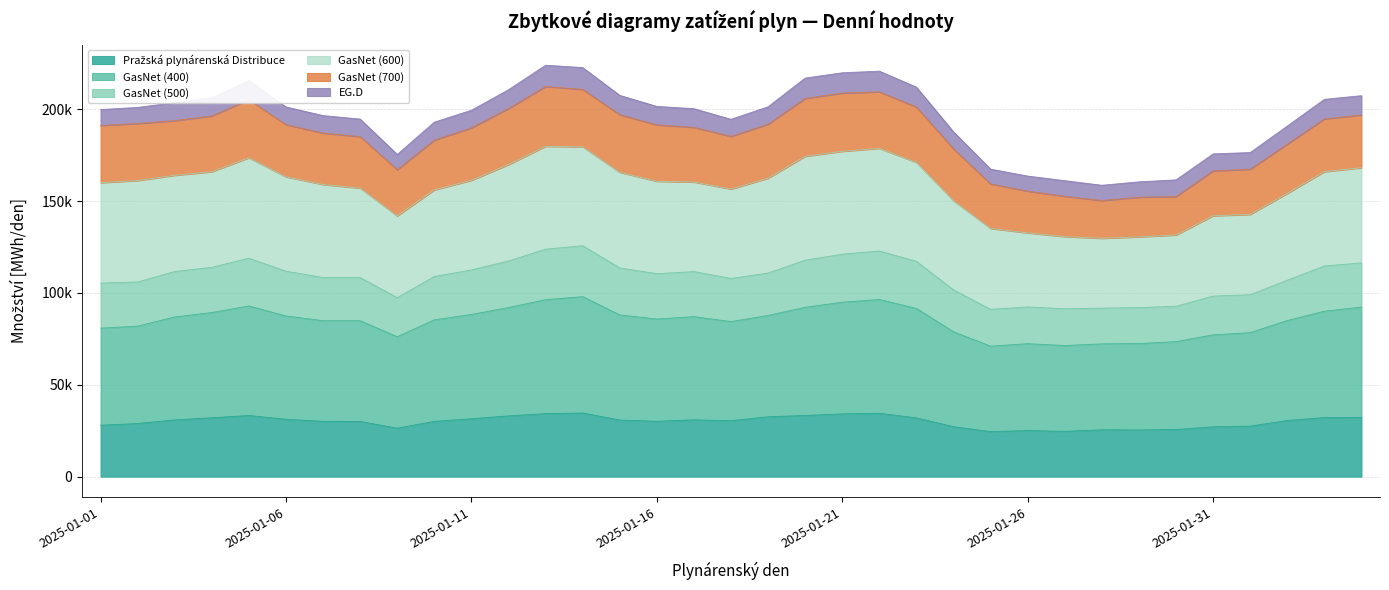

In Pražská plynárenská Distribuce, how many points are higher than both neighbors (excluding endpoints)?

6